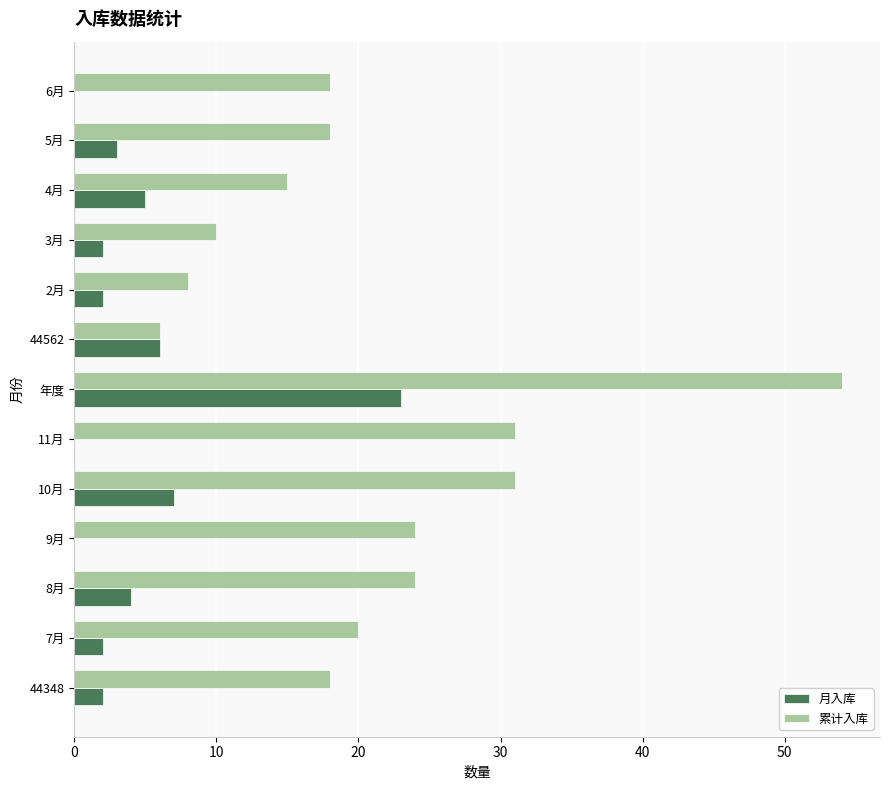

How many data points does each series have?

13